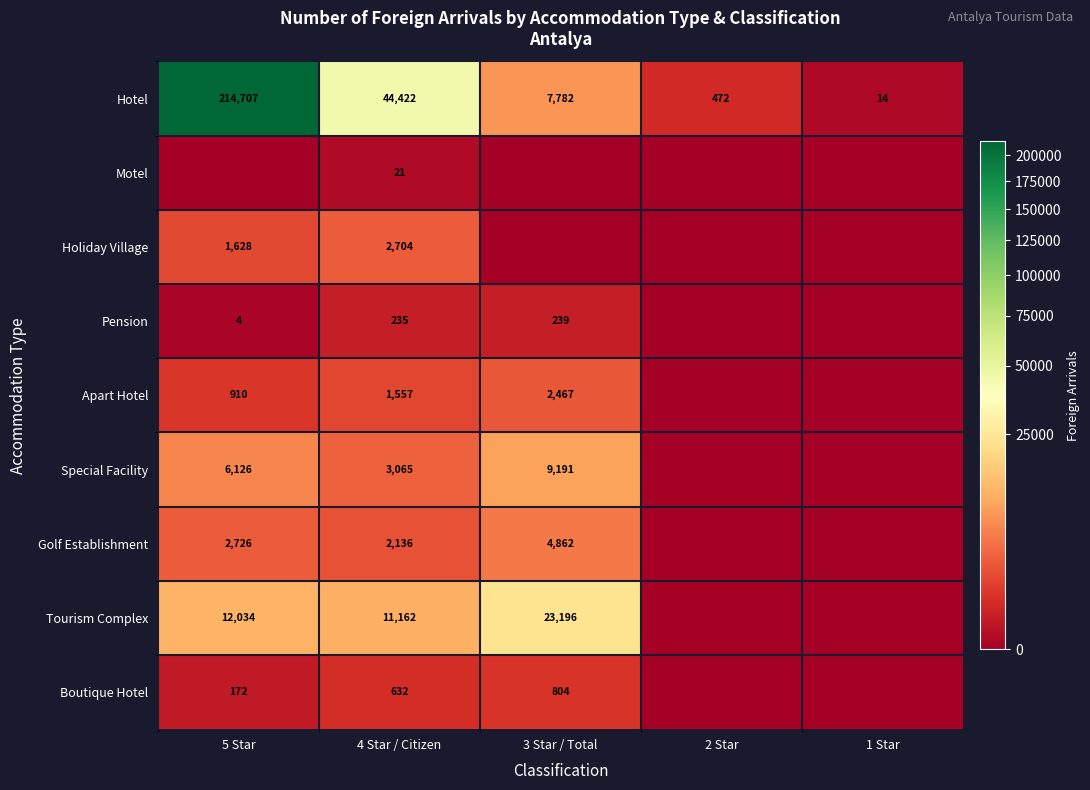

Is the value of Boutique Hotel at 3 Star / Total greater than the value of Pension at 5 Star?

Yes